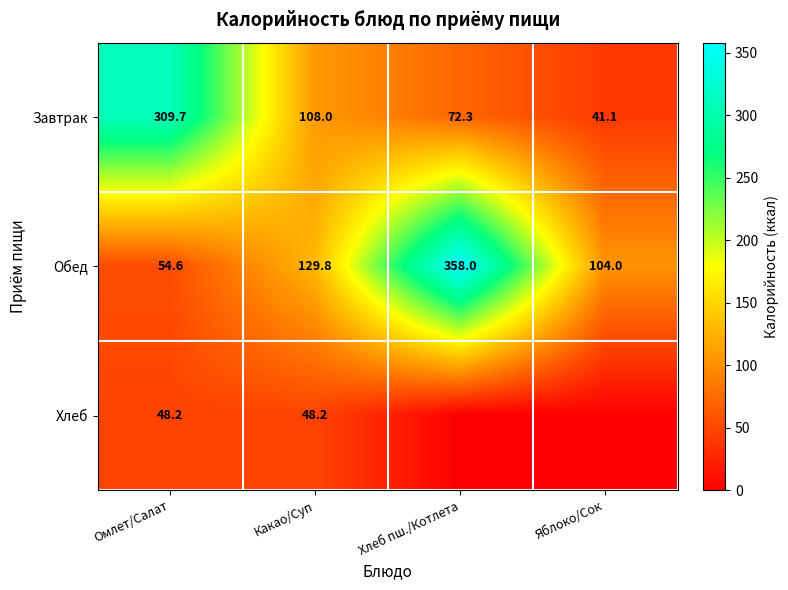

Read the Завтрак value at Омлет/Салат.

309.7